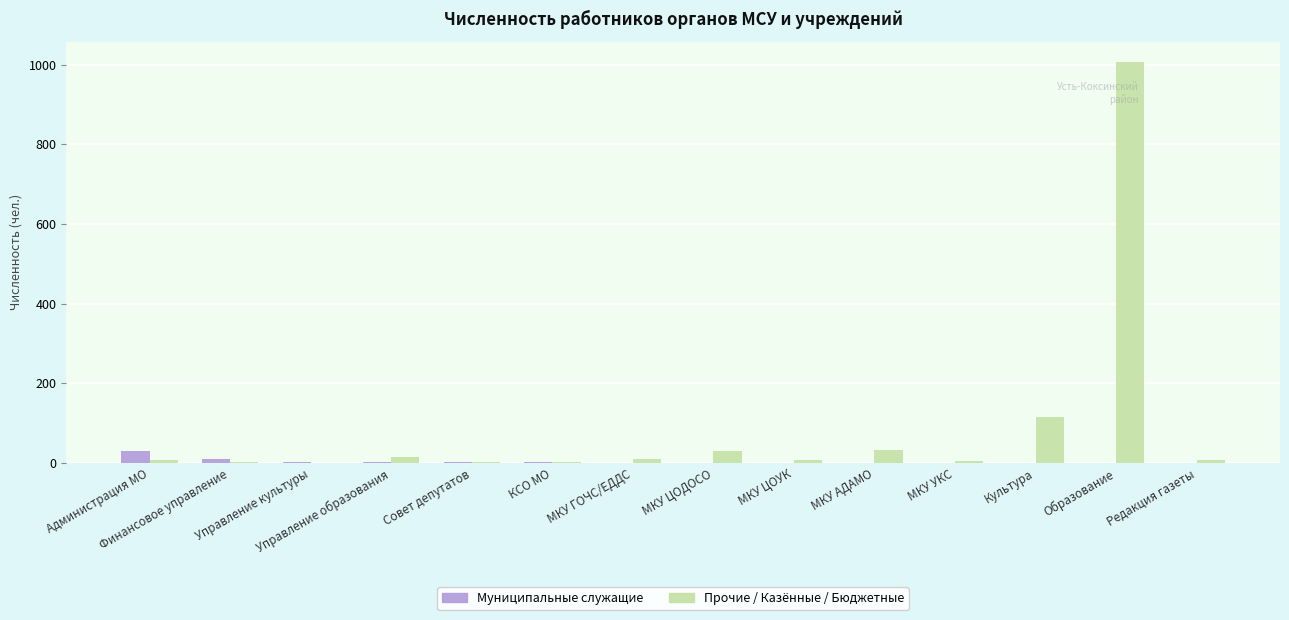

Which series has the largest total across all categories?

Прочие / Казённые / Бюджетные